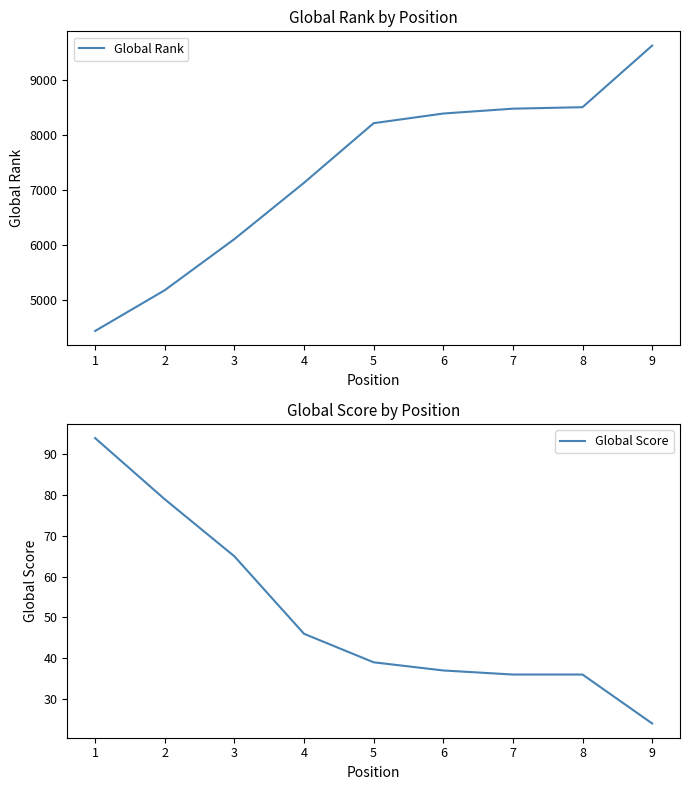

Between 3 and 7, which series saw the biggest shift?

Global Rank